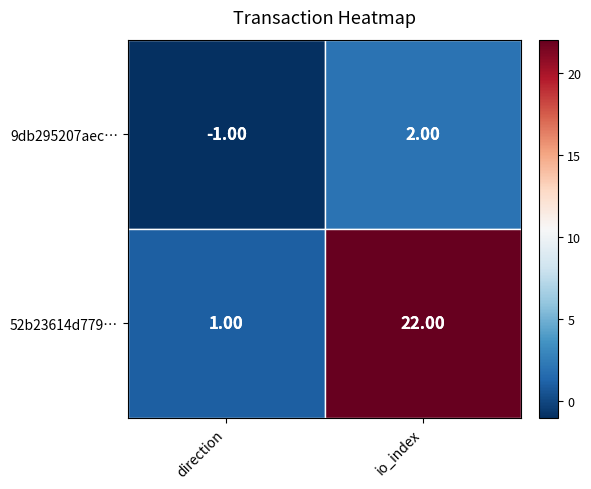

At which label does 9db295207aec… reach its minimum?

direction